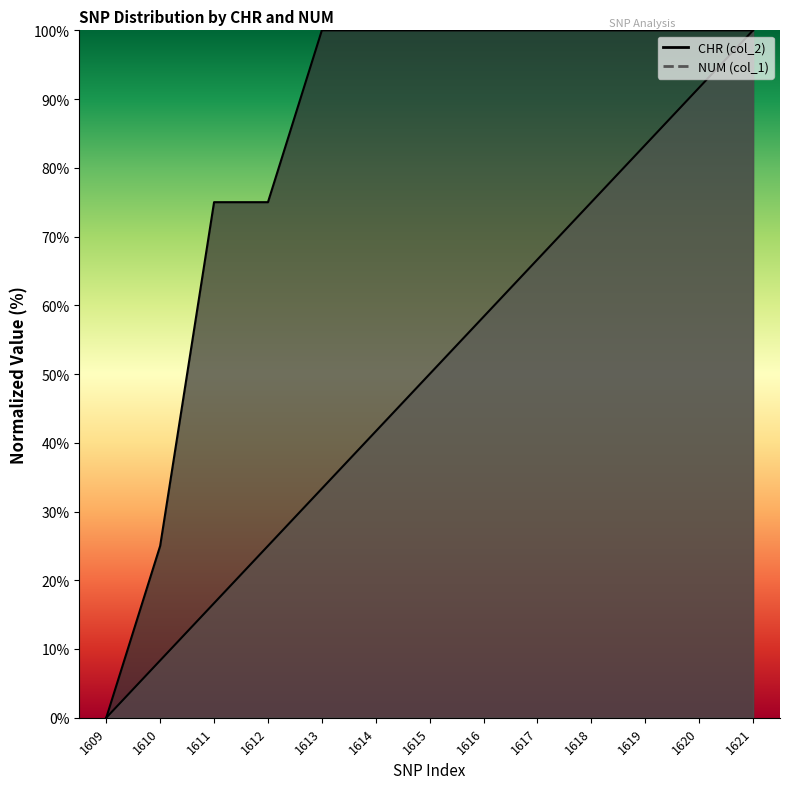

Does the chart display data point markers on the line(s)?

No